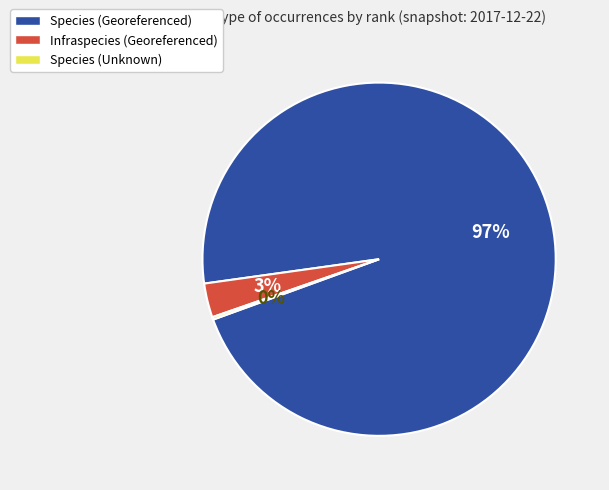

The Species (Georeferenced) slice represents 97% of the pie. True or false?

True